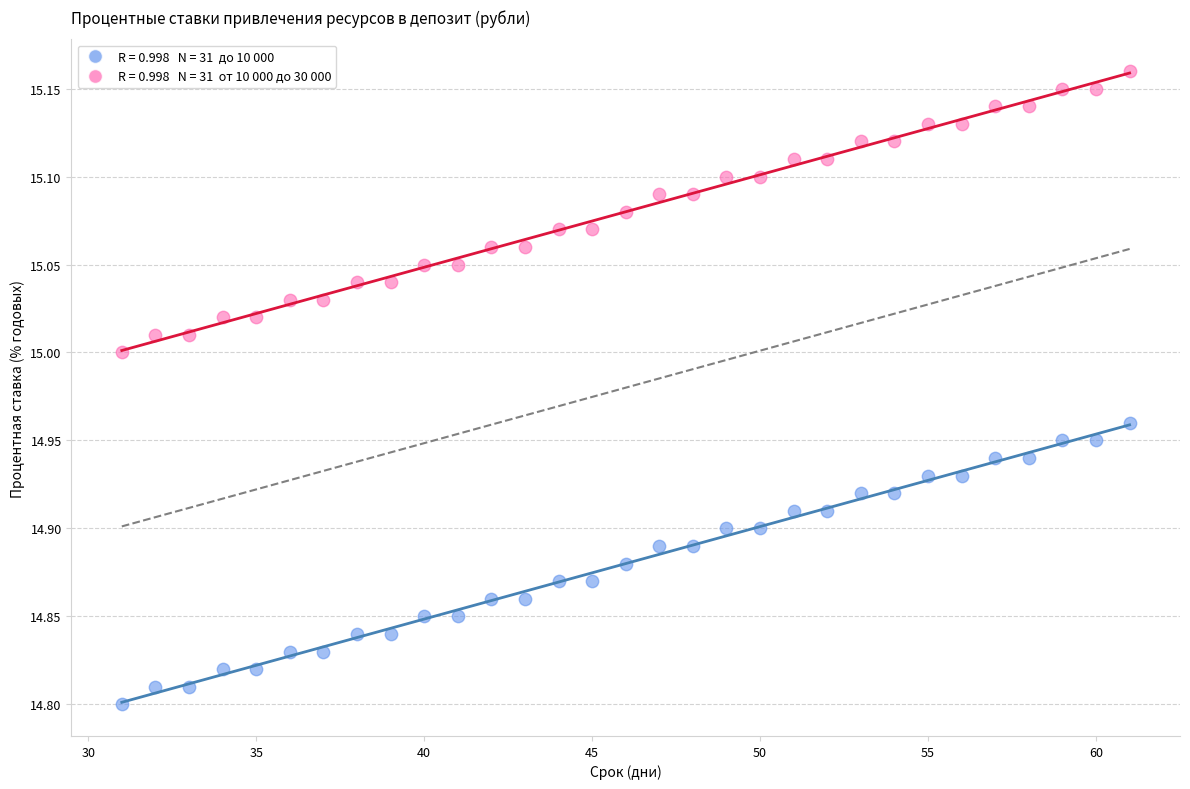

Across all data points, what is the range of X values (max minus min)?

30.0